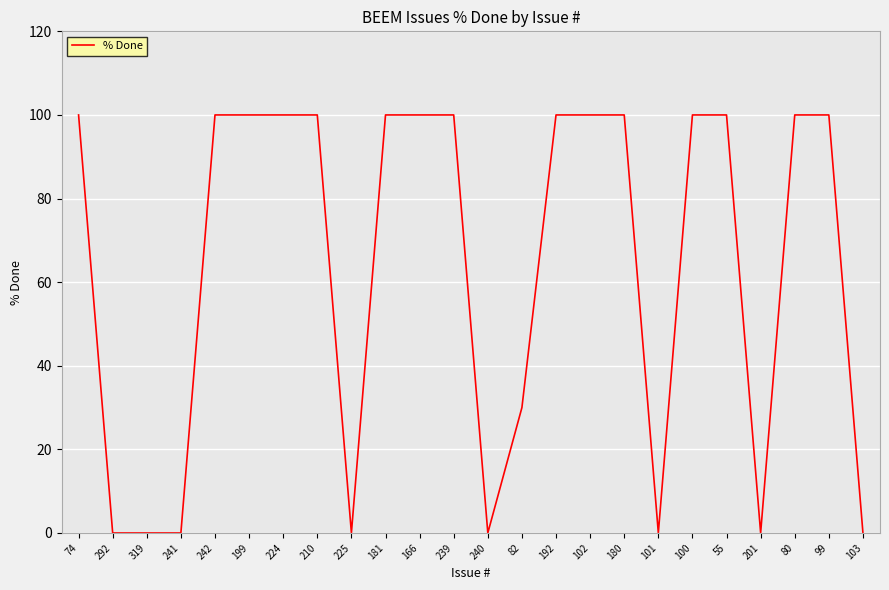

What position from the right is 199?

19